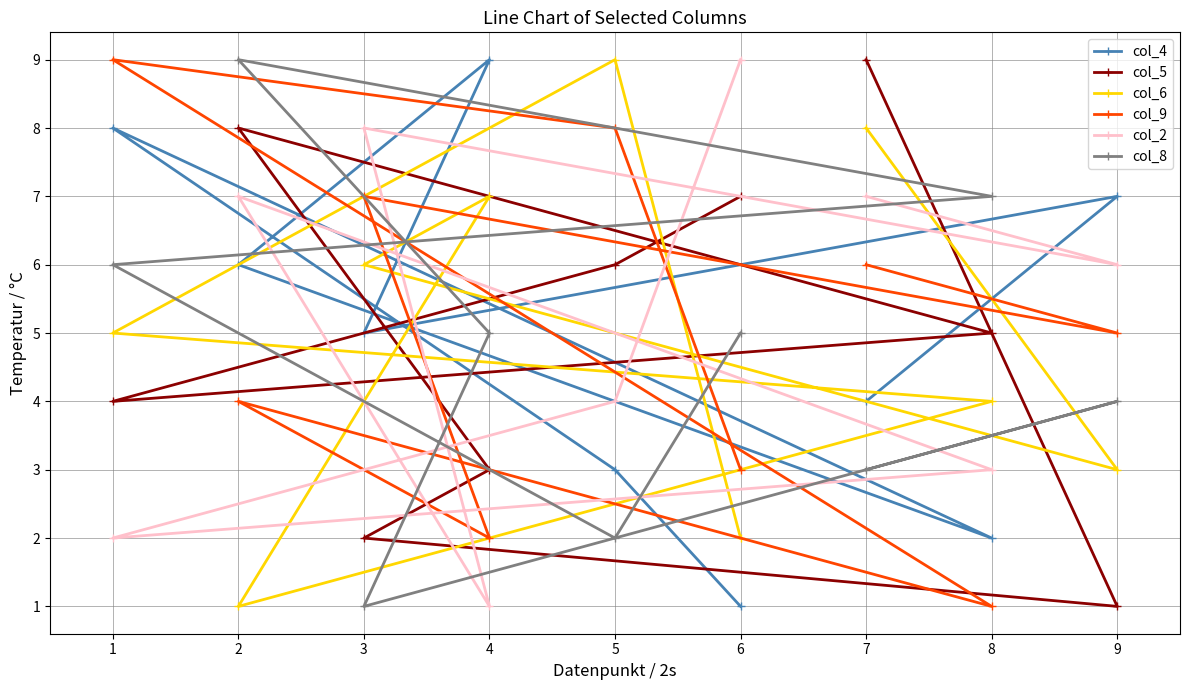

Reading left to right, transcribe all the data shown in this chart.

col_4: 1=8	2=6	3=5	4=9	5=3	6=1	7=4	8=2	9=7
col_5: 1=4	2=8	3=2	4=3	5=6	6=7	7=9	8=5	9=1
col_6: 1=5	2=1	3=6	4=7	5=9	6=2	7=8	8=4	9=3
col_9: 1=9	2=4	3=7	4=2	5=8	6=3	7=6	8=1	9=5
col_2: 1=2	2=7	3=8	4=1	5=4	6=9	7=7	8=3	9=6
col_8: 1=6	2=9	3=1	4=5	5=2	6=5	7=3	8=7	9=4